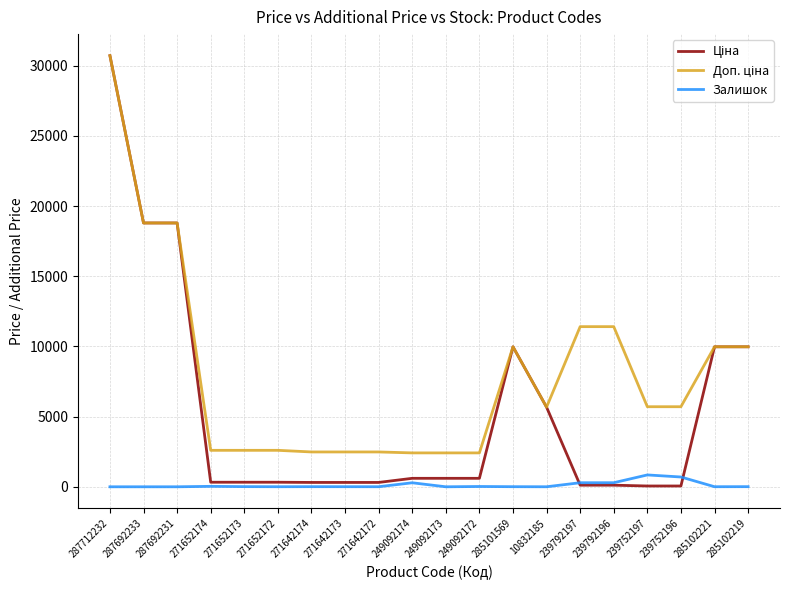

What is the greatest value displayed?

30717.1